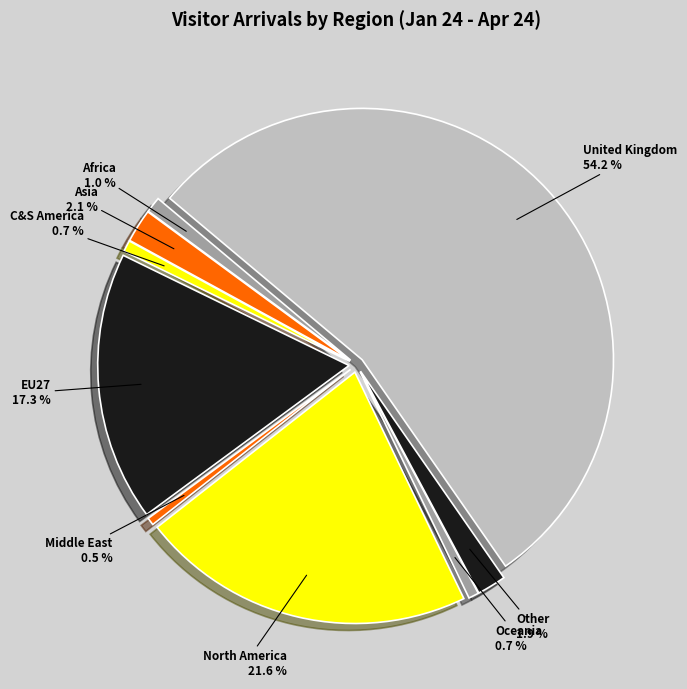

Do Oceania and Africa together represent more than half of the pie?

No